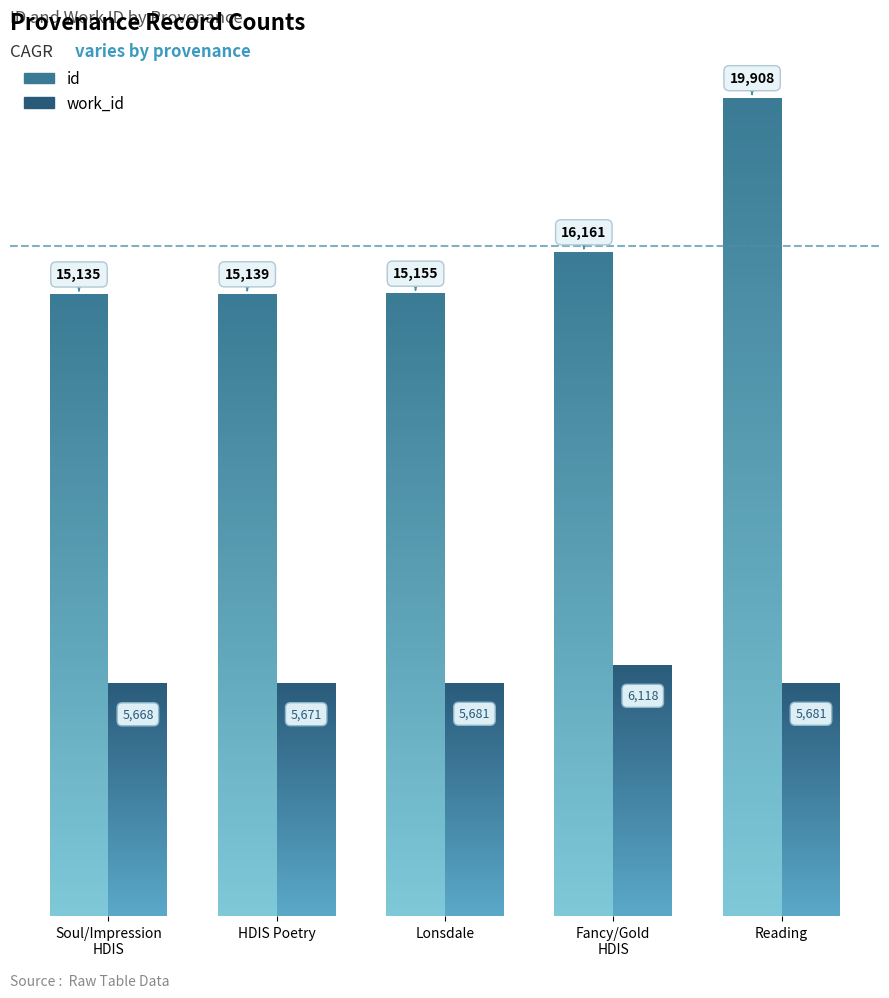

How many data points in id are above 15155?

2